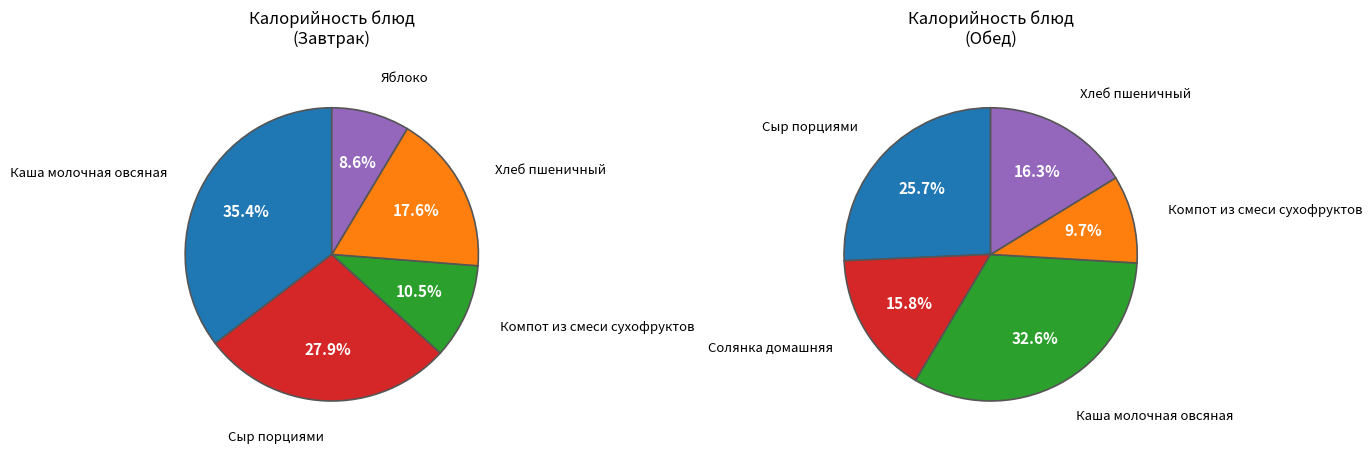

Rank the series at Яблоко from highest to lowest value.

Завтрак, Обед